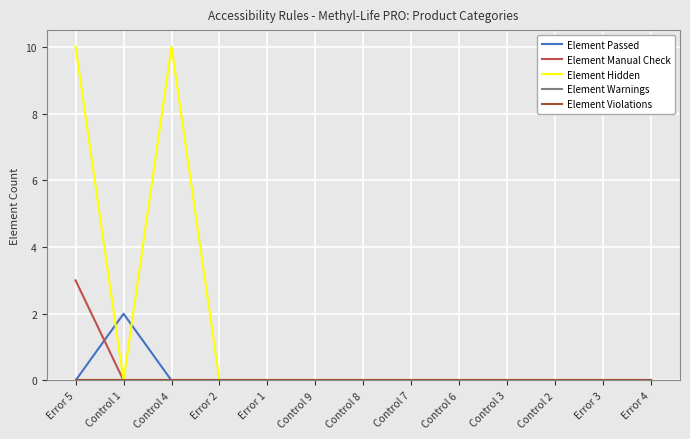

How many lines are shown in the chart?

5